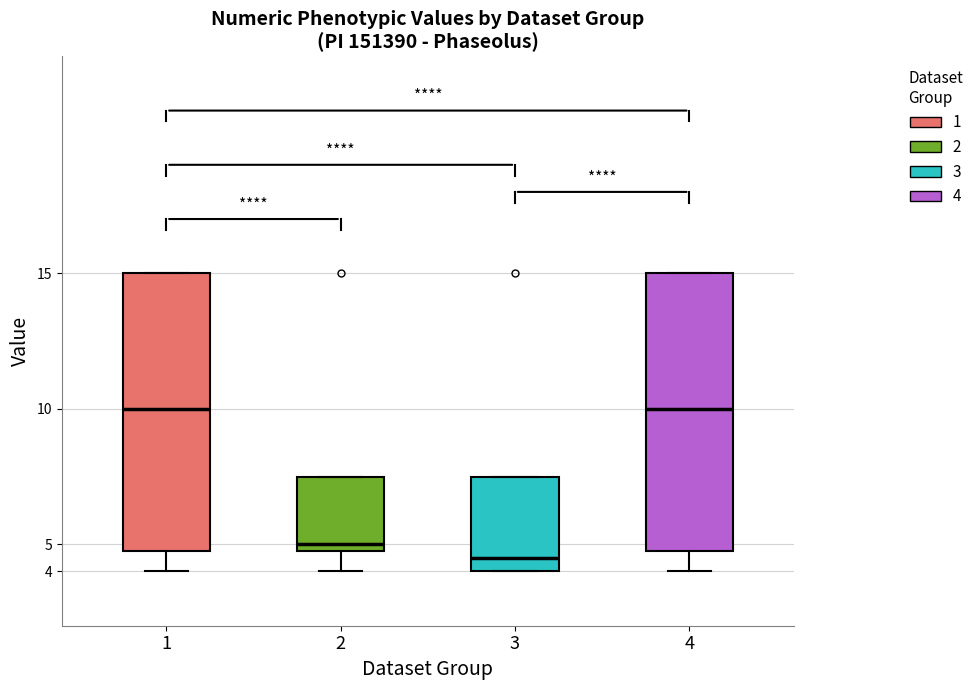

Reading left to right, transcribe this box plot: for each box, give where its median line is, the range the box spans, and where its two whiskers end, as read against the y-axis. The values are not printed on the chart, so give them approximately, as read against the axis.

1: median 10.0, box 4.8 to 15.0, whiskers 4.0 to 15.0
2: median 5.0, box 4.8 to 7.5, whiskers 4.0 to 7.5
3: median 4.5, box 4.0 to 7.5, whiskers 4.0 to 7.5
4: median 10.0, box 4.8 to 15.0, whiskers 4.0 to 15.0